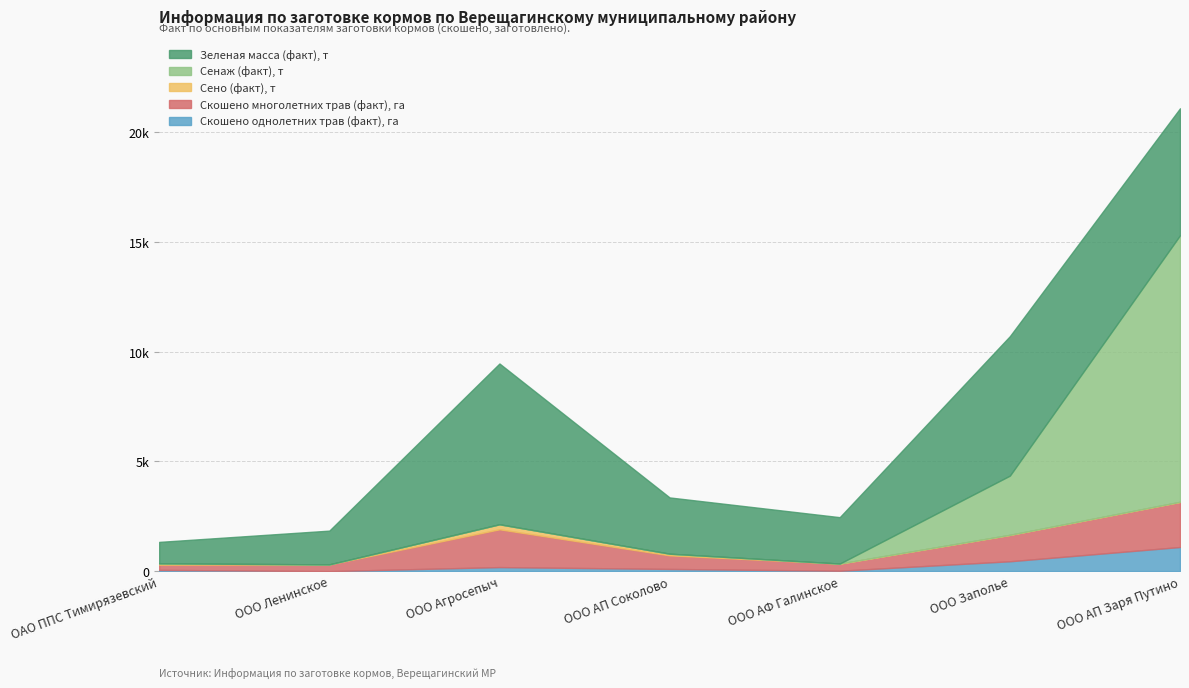

Between ООО АФ Галинское and ООО АП Соколово, which is larger?

ООО АП Соколово